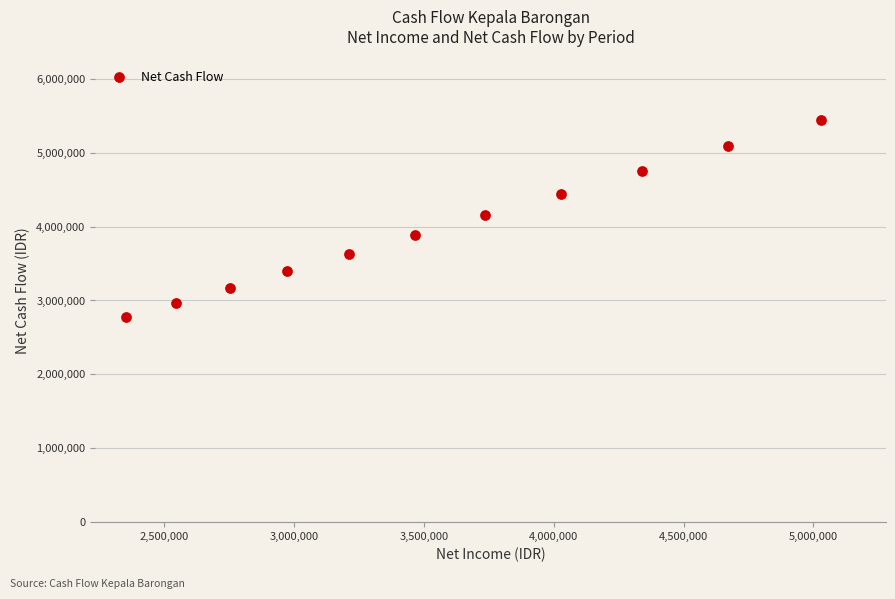

What is the average Y value?

3974375.0